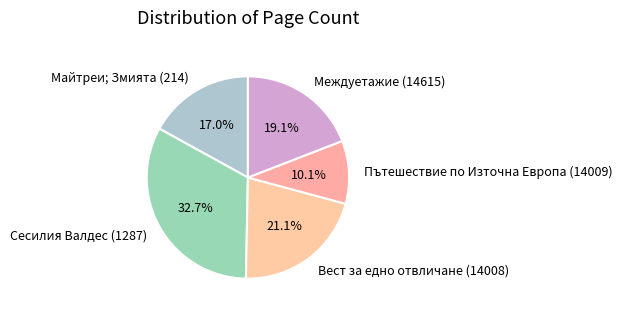

Do Сесилия Валдес (1287) and Вест за едно отвличане (14008) together represent more than half of the pie?

Yes